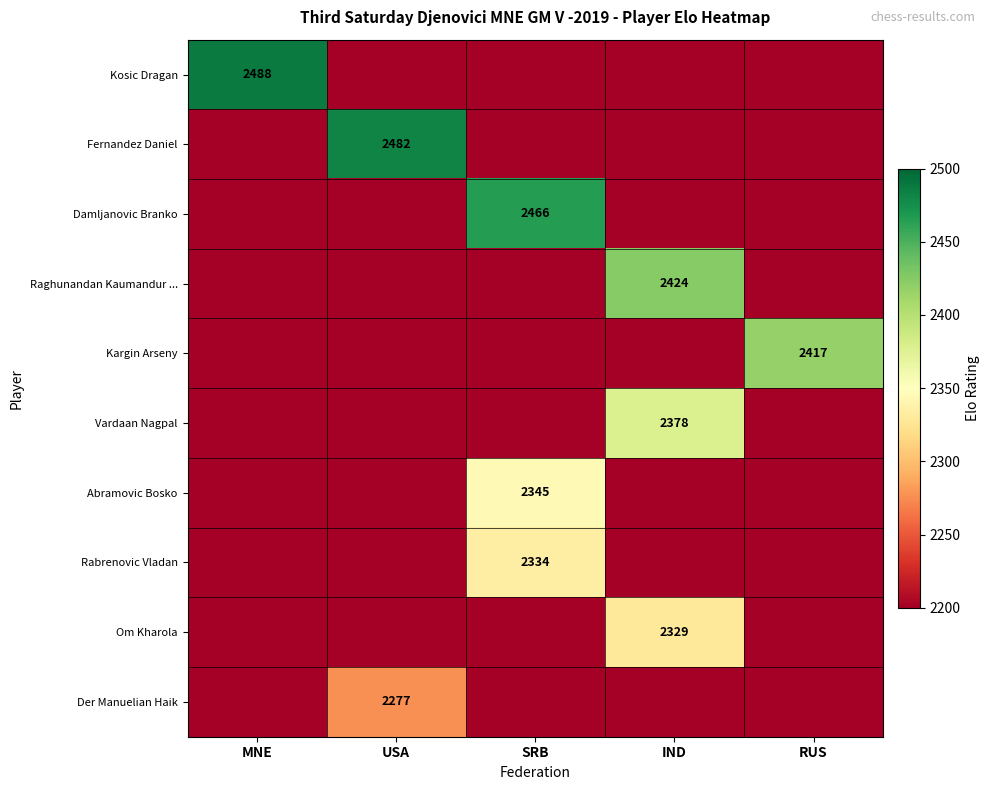

The Om Kharola series shows 904 at IND. True or false?

False